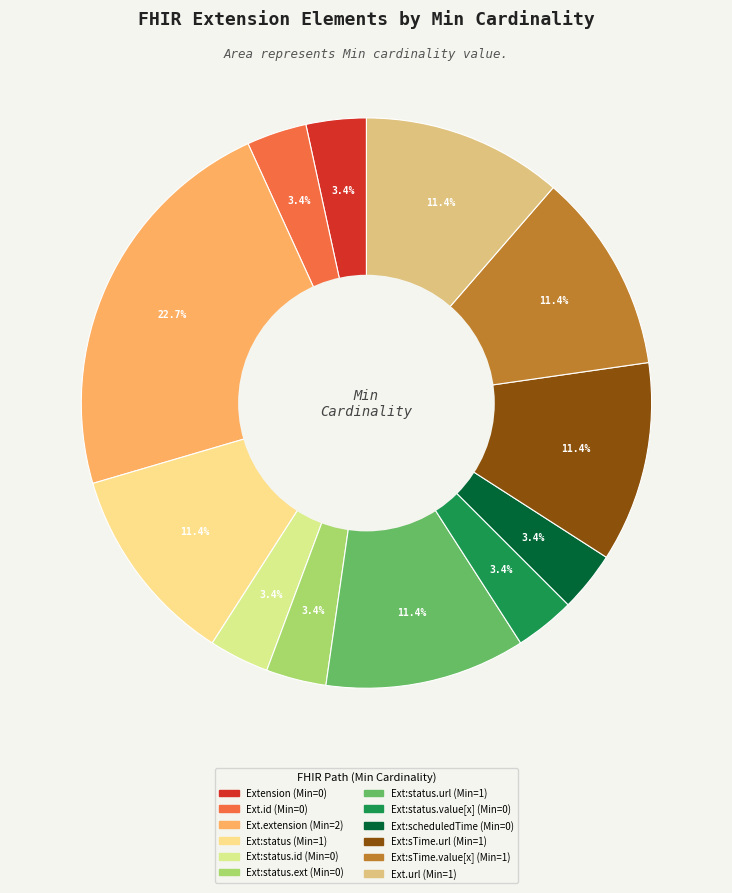

Is there any slice that represents more than half of the pie?

No